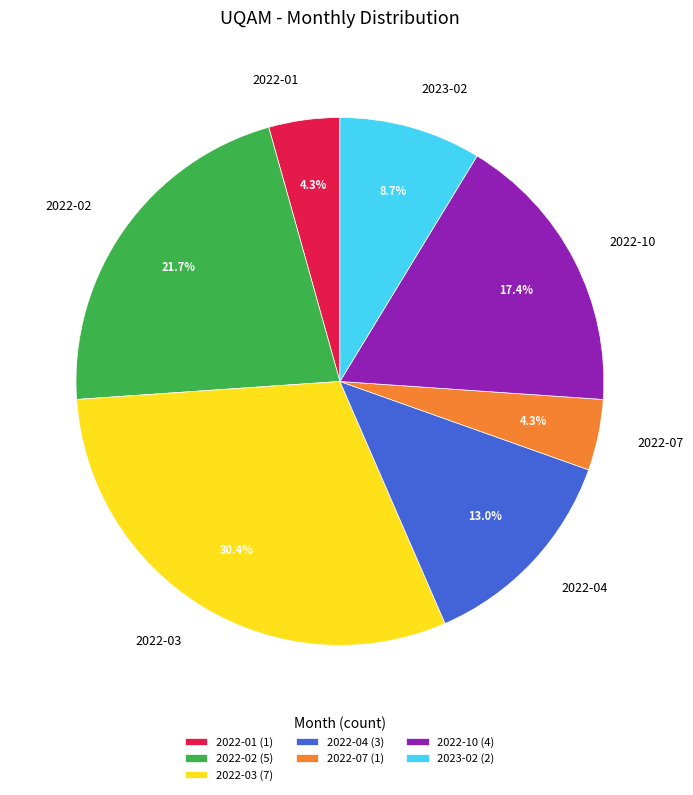

To the nearest percent, what is the average slice percentage?

14%